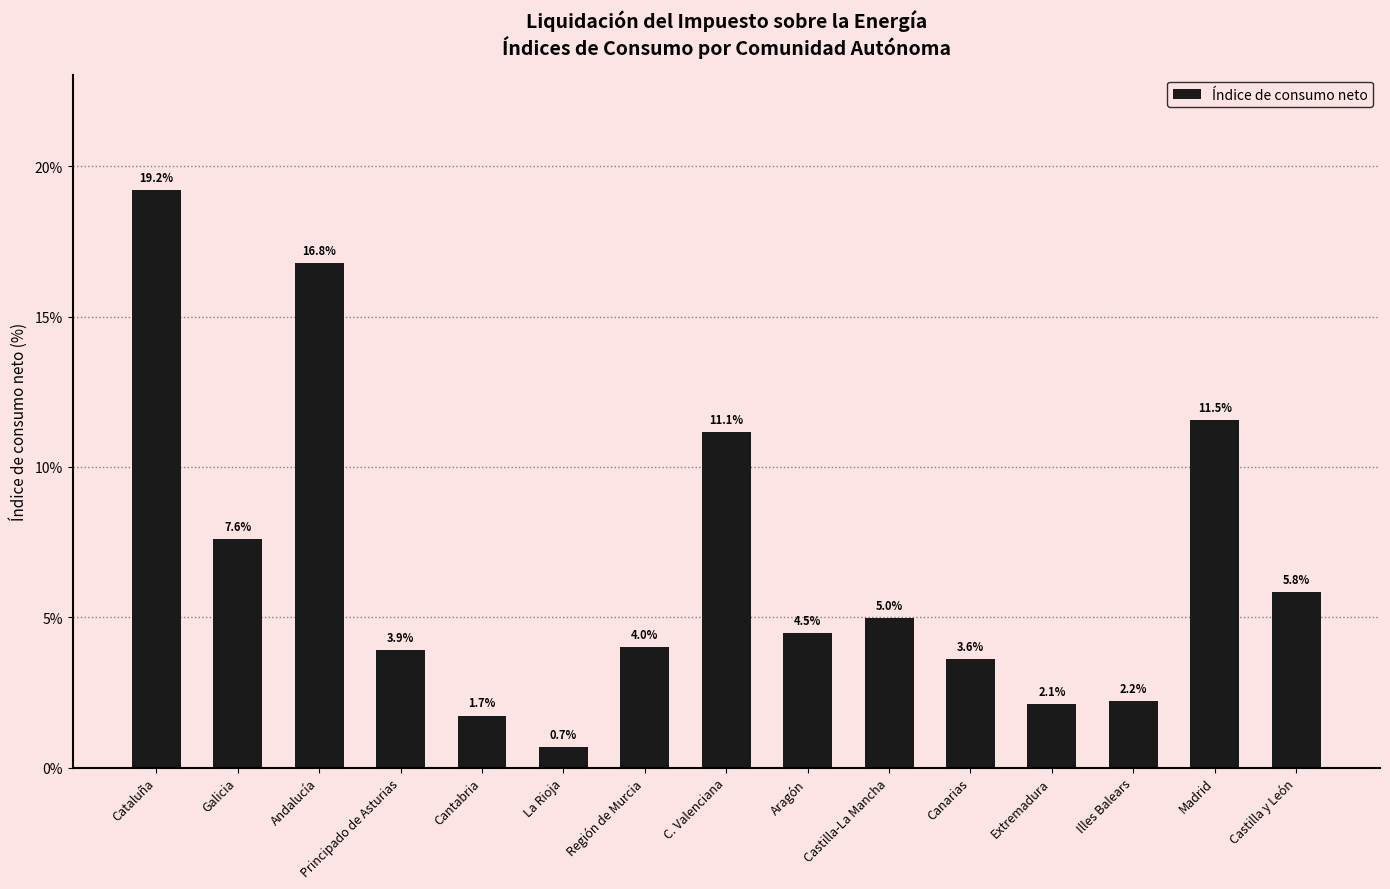

Which category has the highest value across all series?

Cataluña